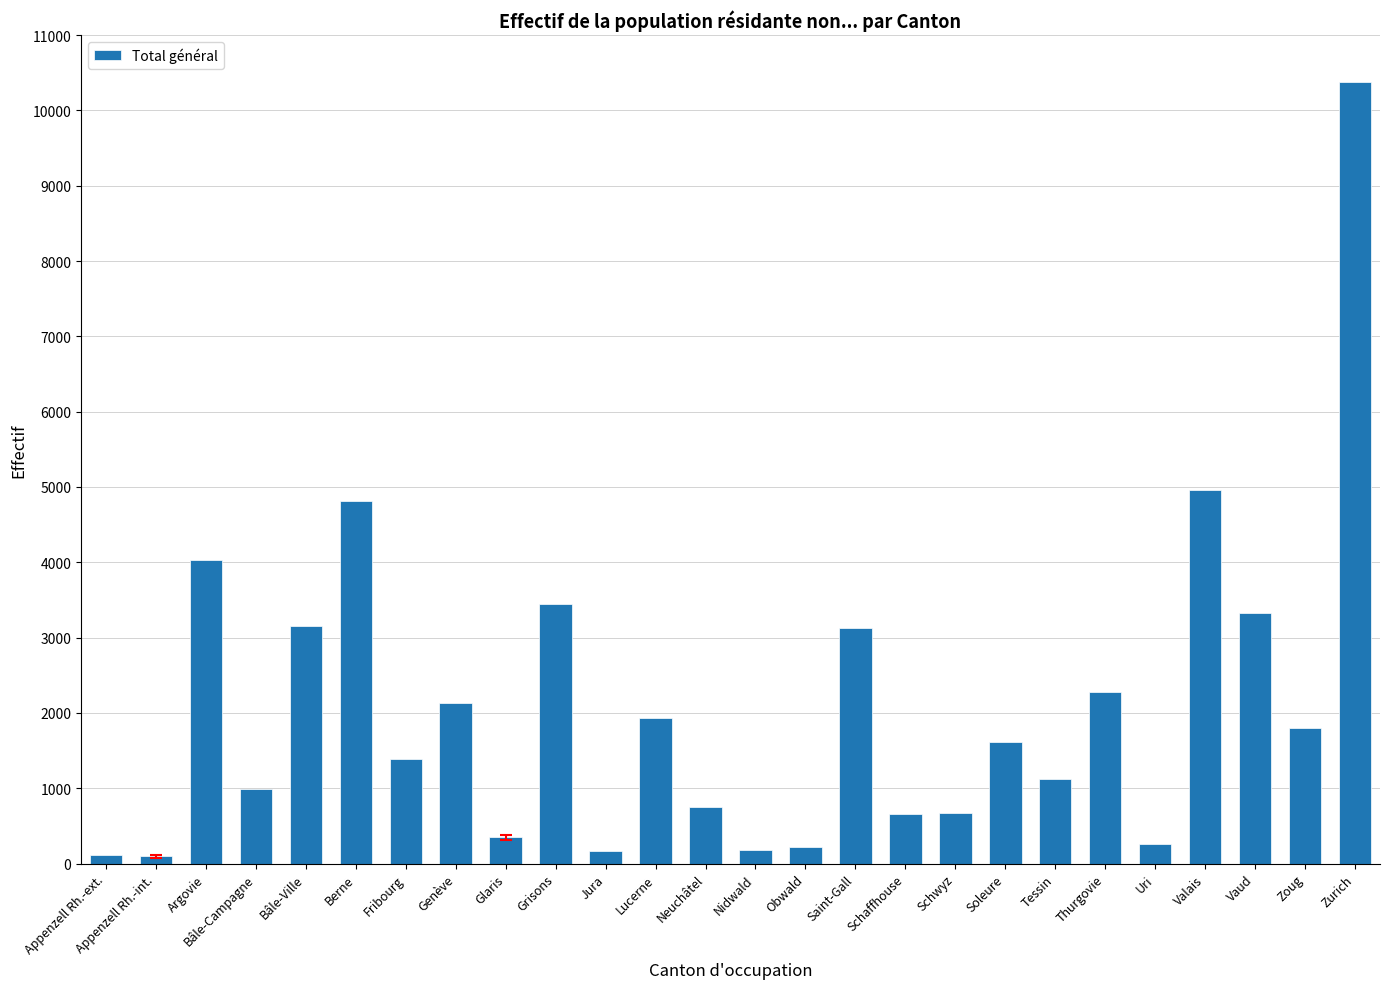

True or false: the data shows 1391 at Fribourg.

True